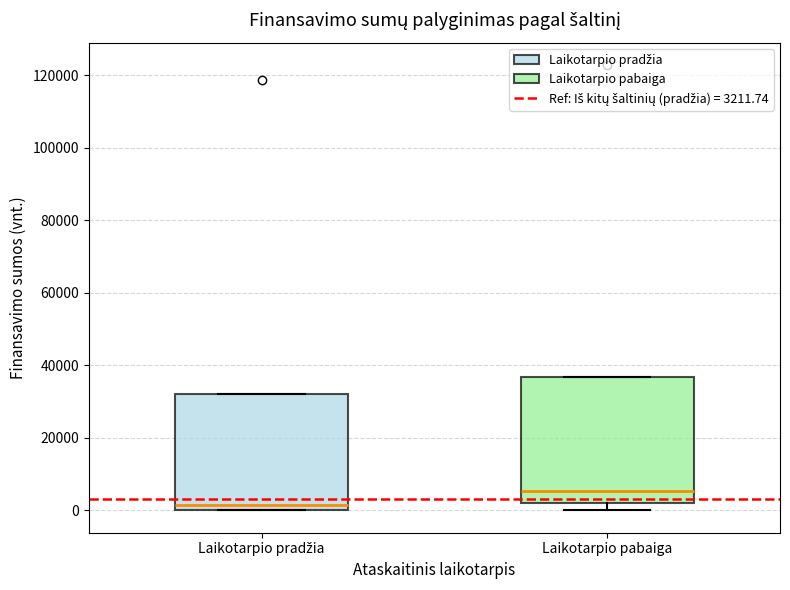

Reading left to right, transcribe this box plot: for each box, give where its median line is, the range the box spans, and where its two whiskers end, as read against the y-axis. The values are not printed on the chart, so give them approximately, as read against the axis.

Laikotarpio pradžia: median 2000, box 0 to 32000, whiskers 0 to 32000
Laikotarpio pabaiga: median 6000, box 2000 to 36000, whiskers 0 to 36000